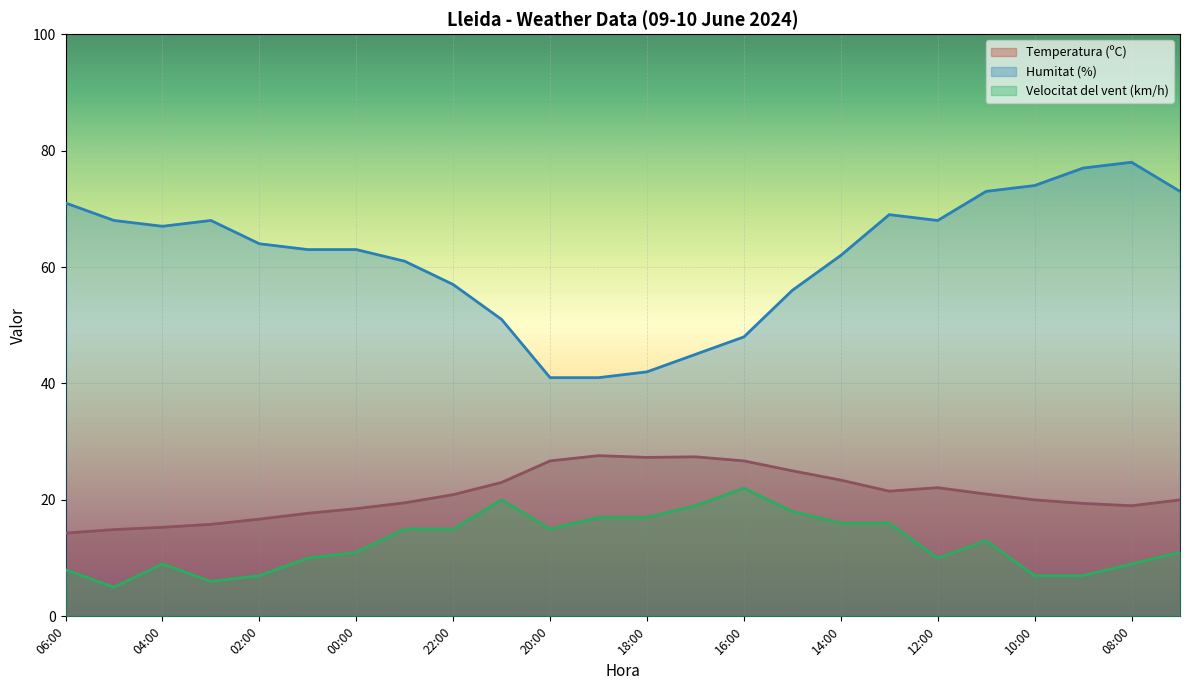

What is the maximum value shown in the chart?

78.0